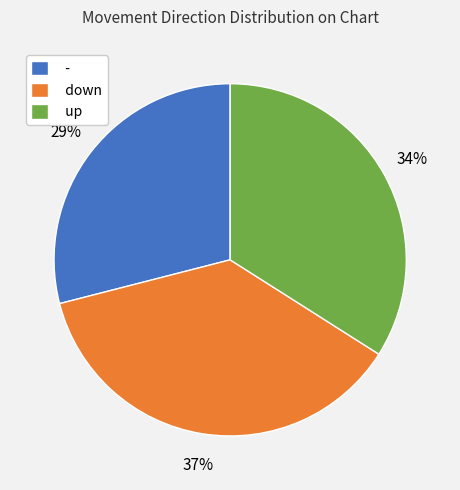

To the nearest percent, what portion does - represent?

29%